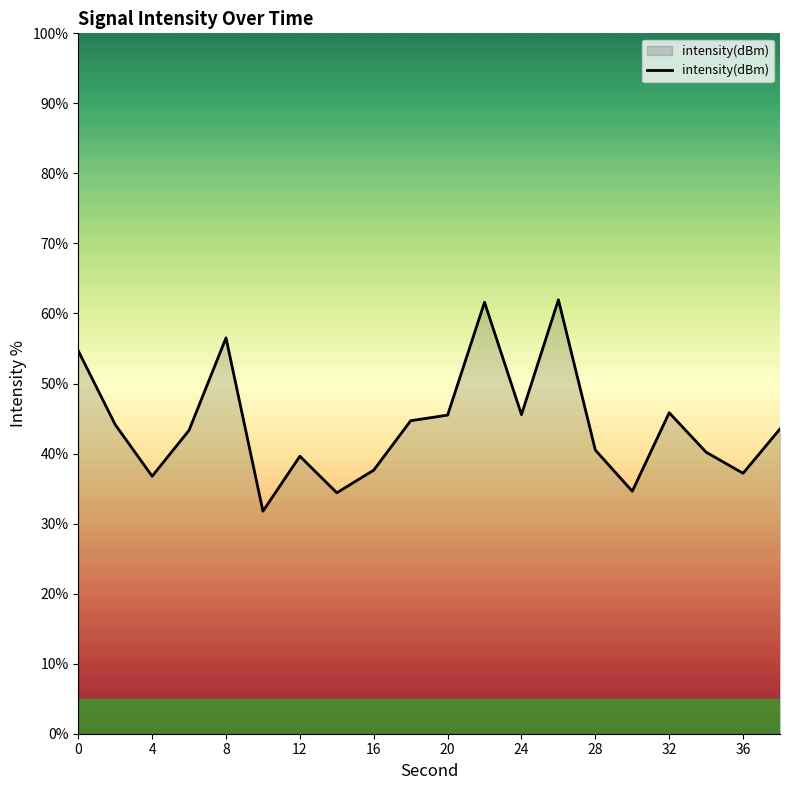

What is the maximum value shown in the chart?

62.0